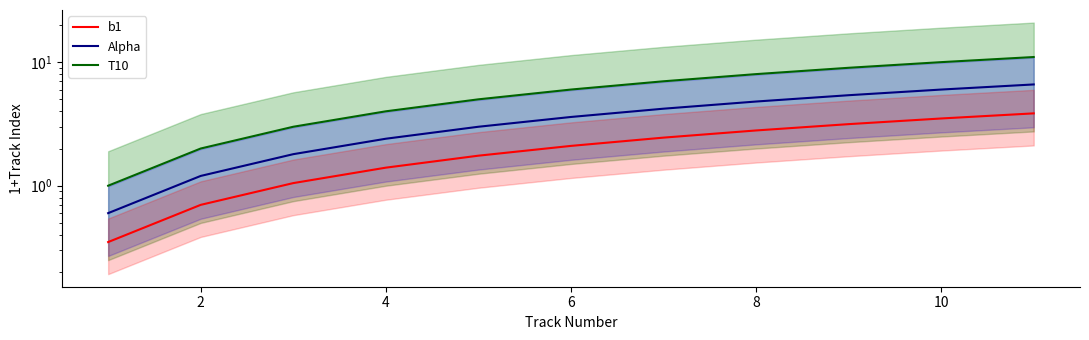

Reading left to right, list all the values displayed in this chart.

b1: 0.3	0.7	1.0	1.4	1.8	2.1	2.4	2.8	3.1	3.5	3.8
Alpha: 0.6	1.2	1.8	2.4	3.0	3.6	4.2	4.8	5.4	6.0	6.6
T10: 1.0	2.0	3.0	4.0	5.0	6.0	7.0	8.0	9.0	10.0	11.0